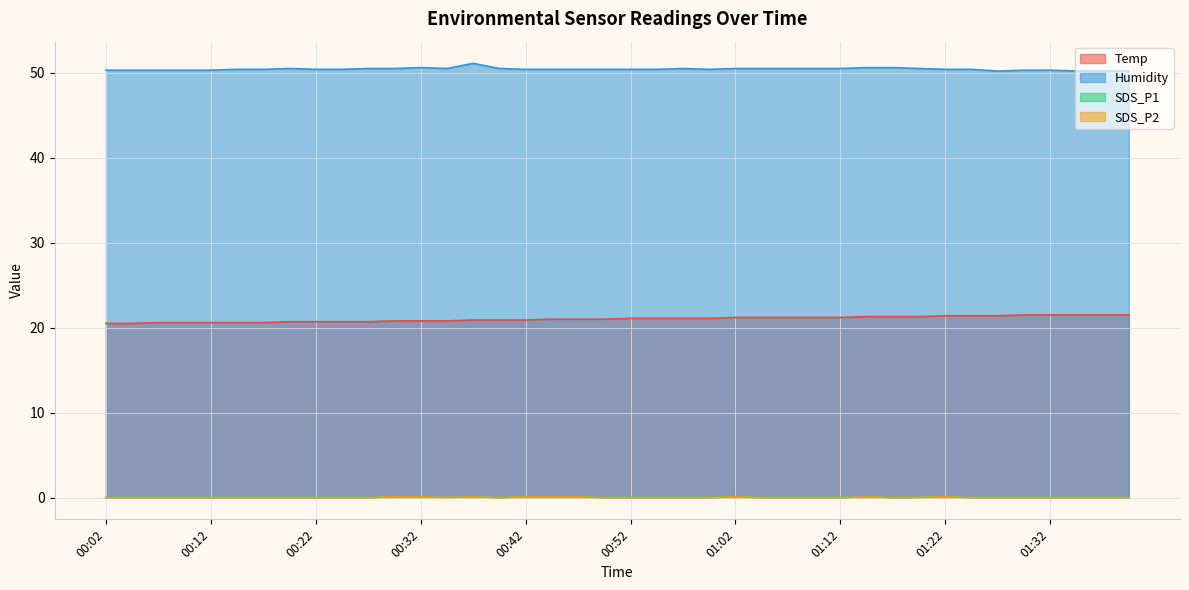

What is the difference between the second highest and second lowest values in the SDS_P1 series?

0.1